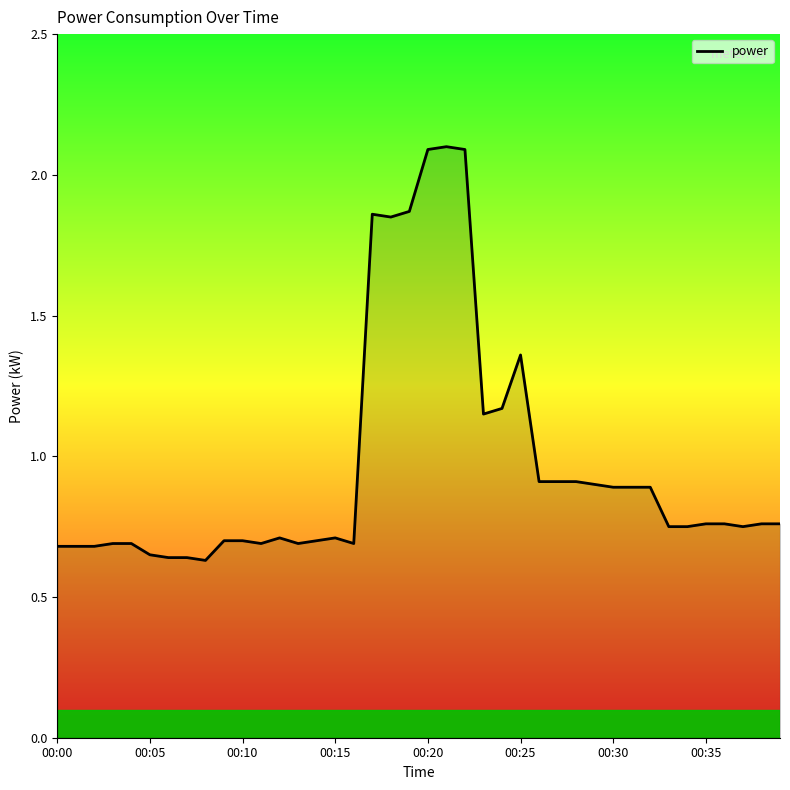

What is the maximum value shown in the chart?

2.1